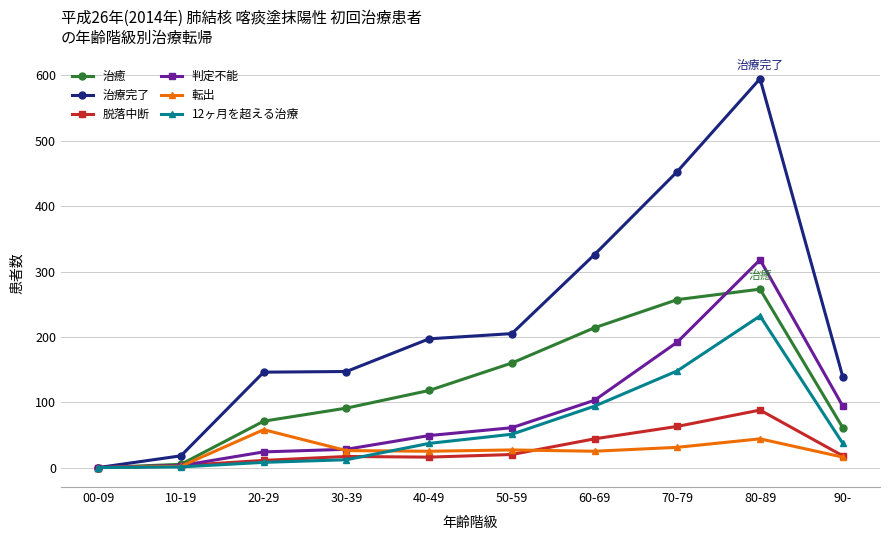

Which series changed the most between 00-09 and 60-69?

治療完了